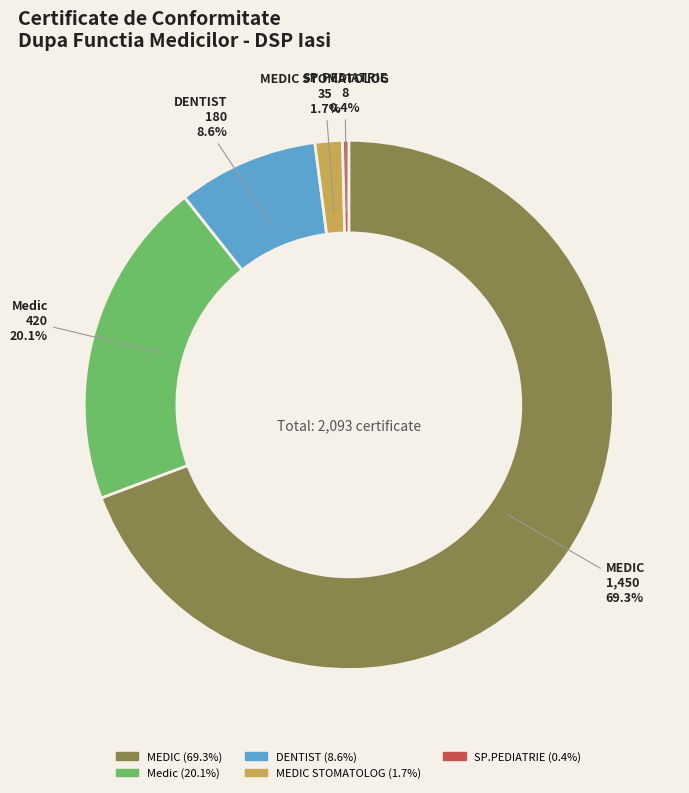

Which category has the biggest portion of the pie?

MEDIC